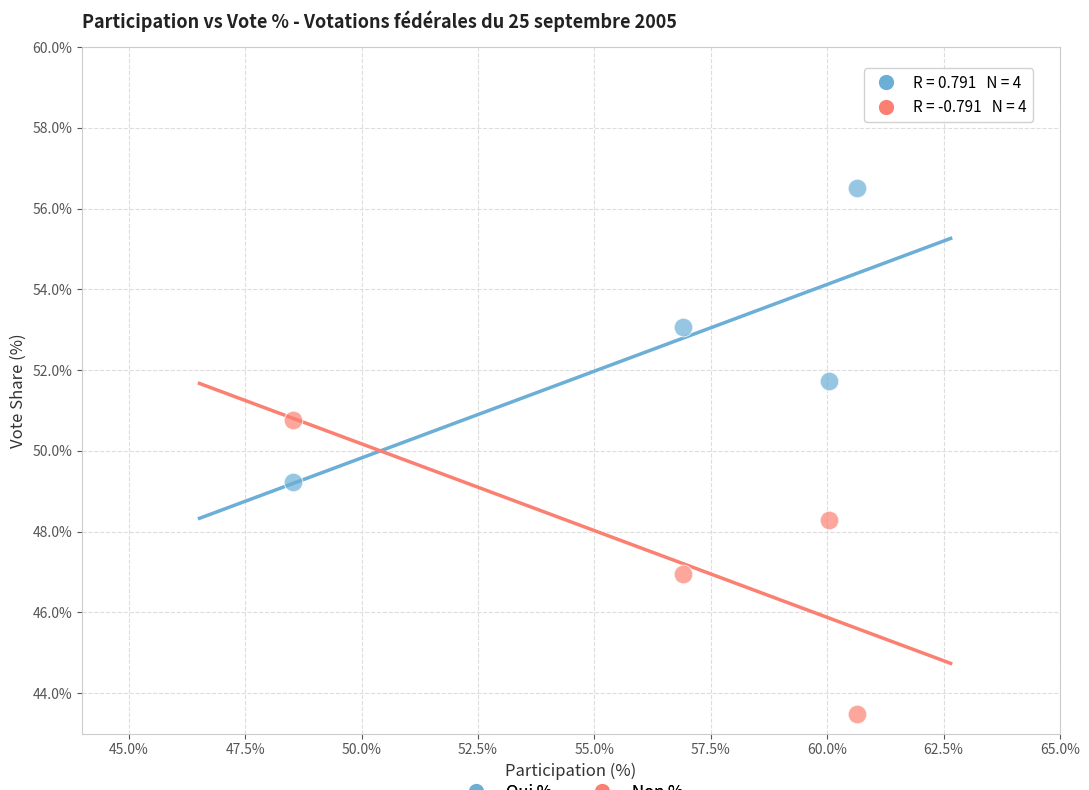

Across all data points, what is the range of Y values (max minus min)?

13.0